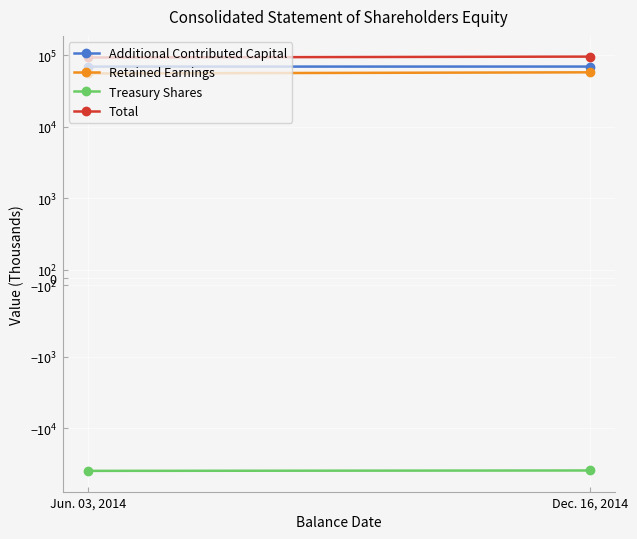

Reading left to right, transcribe all the data shown in this chart.

Additional Contributed Capital: Jun. 03, 2014=69513	Dec. 16, 2014=69598
Retained Earnings: Jun. 03, 2014=55708	Dec. 16, 2014=57826
Treasury Shares: Jun. 03, 2014=-39381	Dec. 16, 2014=-38885
Total: Jun. 03, 2014=93253	Dec. 16, 2014=95969